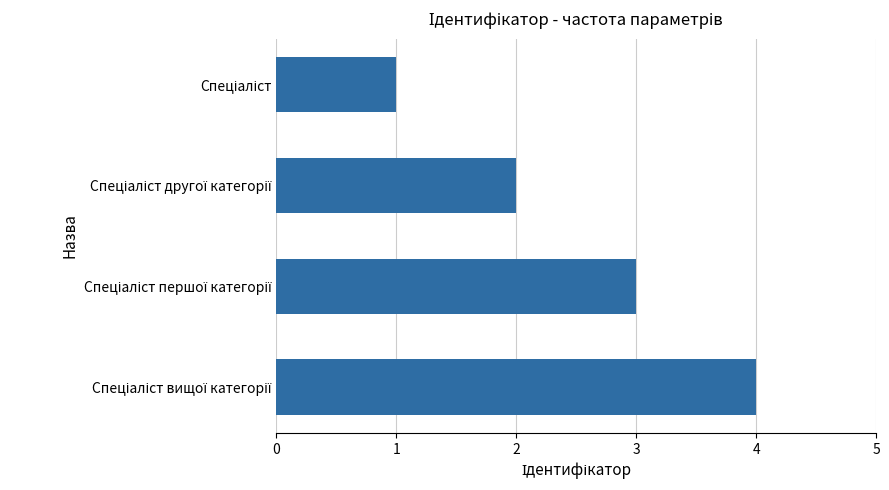

How many values are below 3?

2